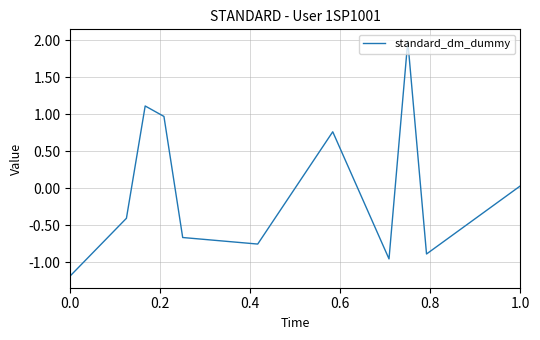

What is the smallest value displayed?

-1.2